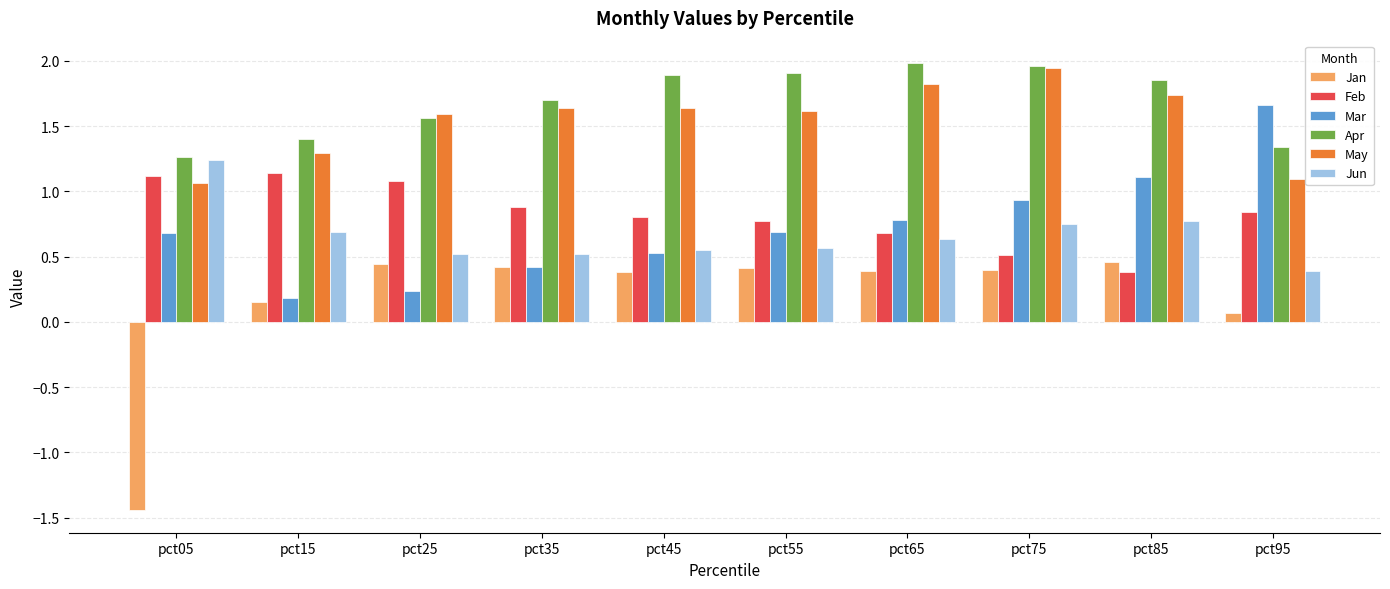

What is the difference between the maximum and second lowest values in the Apr series?

0.6